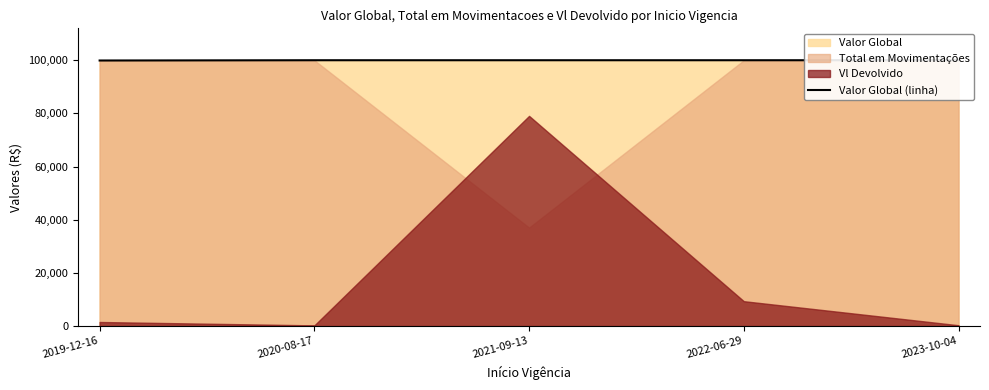

What is the value of the 4th point from the left?

100000